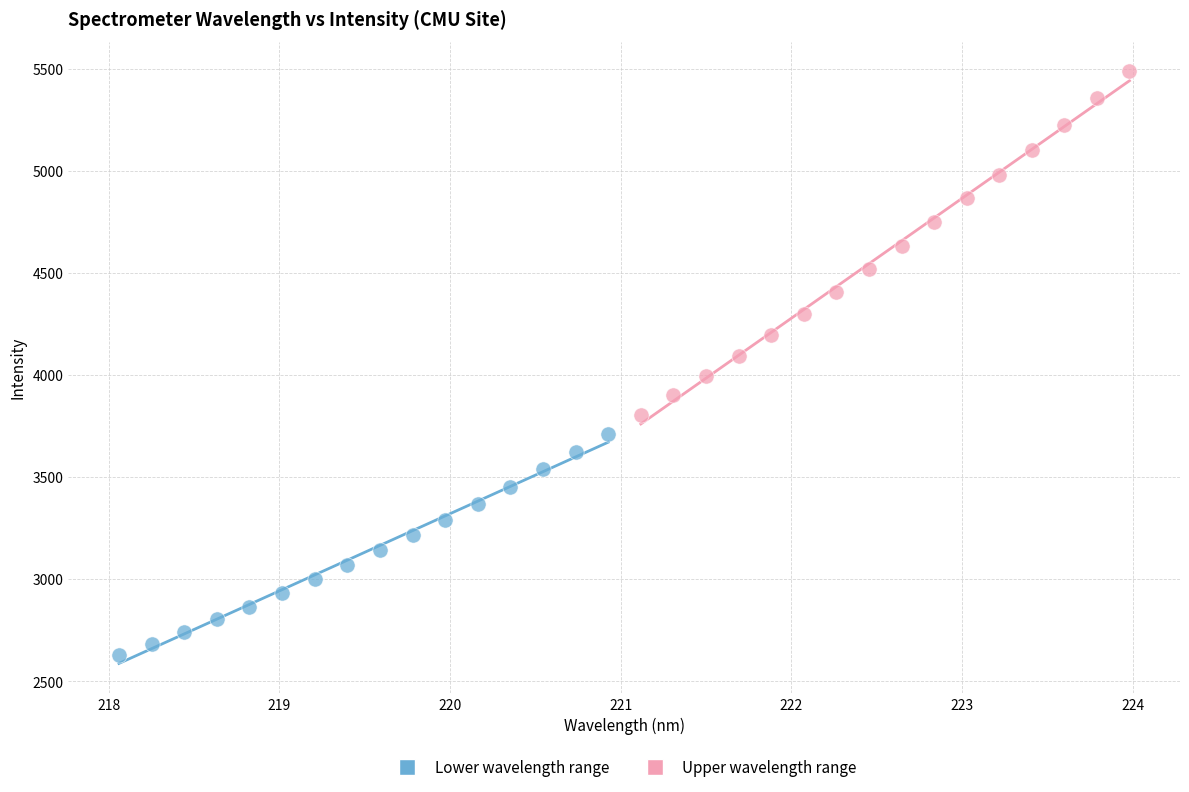

Which series has the largest Y range (max minus min)?

Upper wavelength range